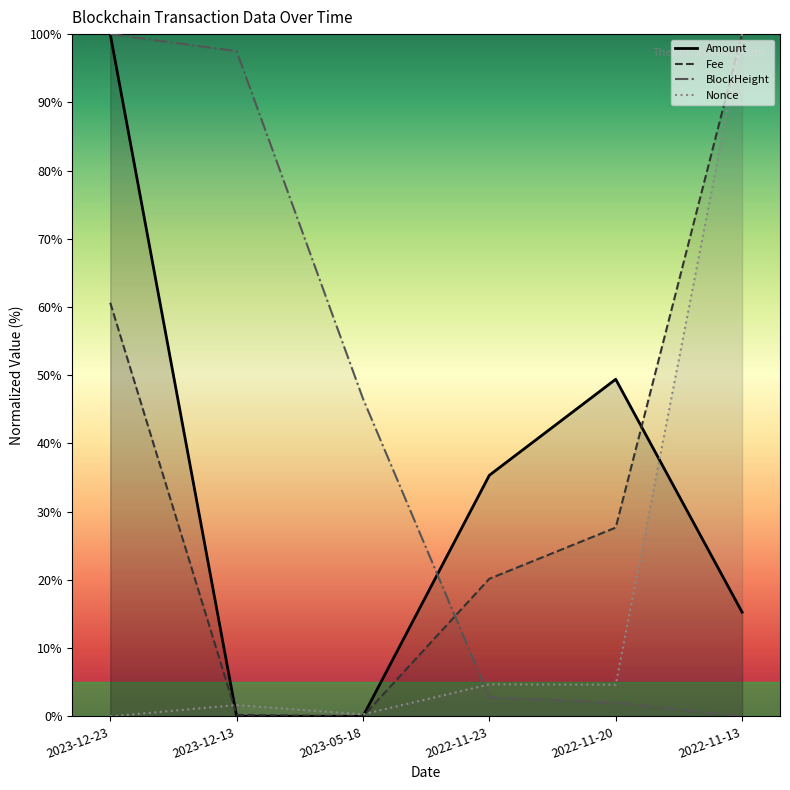

The Fee series shows 15.2 at 2022-11-20. True or false?

False